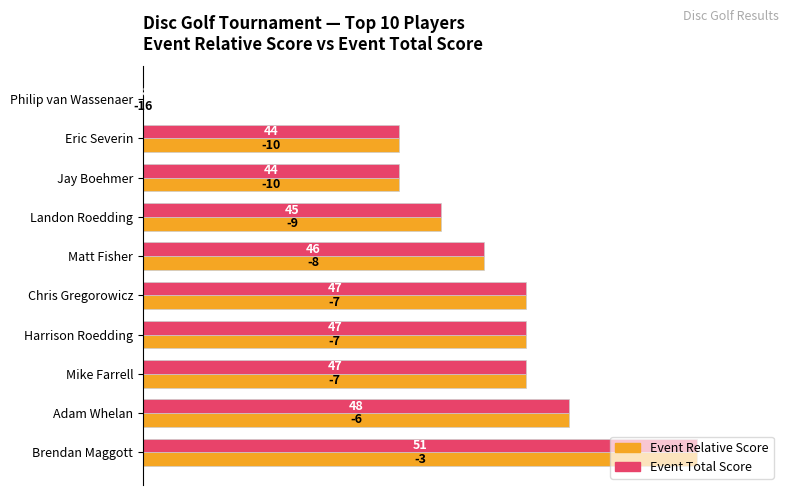

What are all the series names shown in the legend?

Event Relative Score, Event Total Score